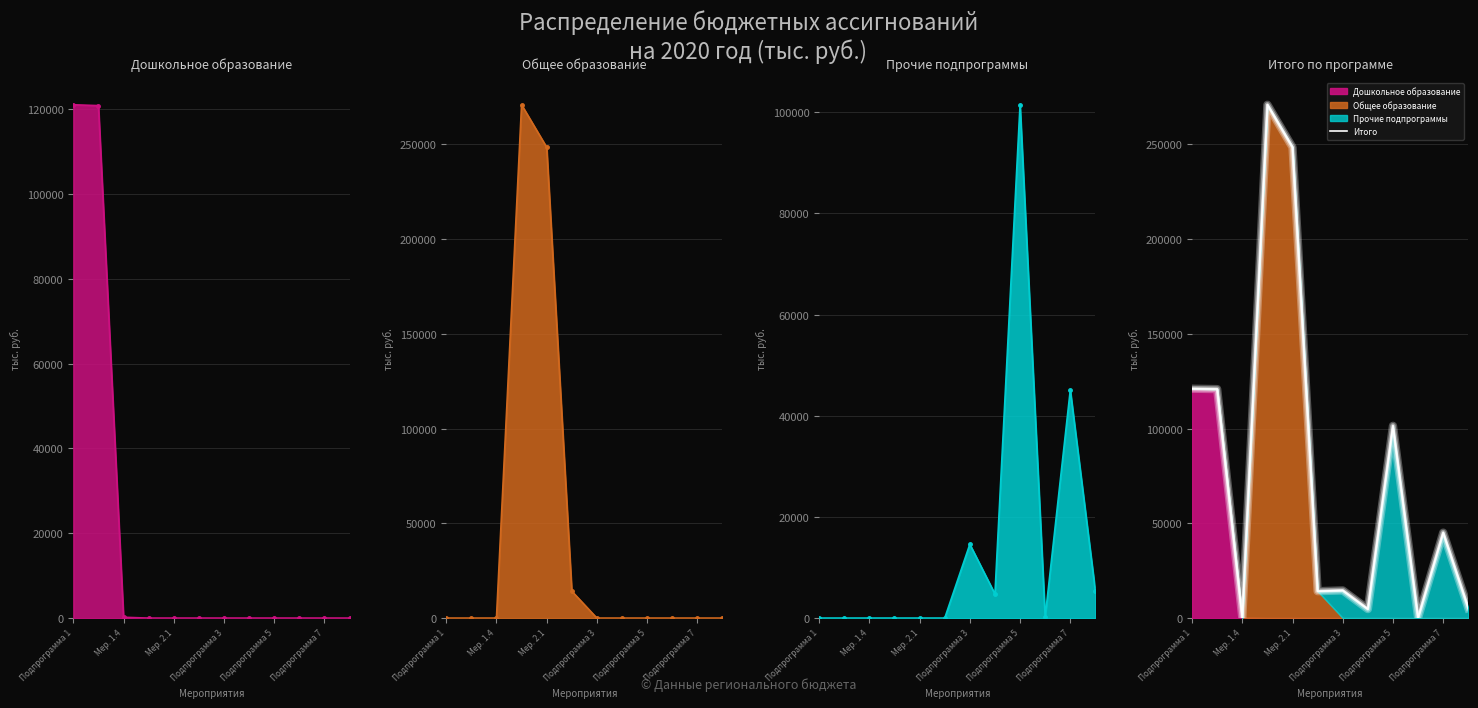

Reading left to right, what are all the values shown in this chart?

121058.4	120859.3	199.1	270914.6	248475.9	14209.8	14598.5	4761.1	101499.7	199.1	45102.0	5270.5